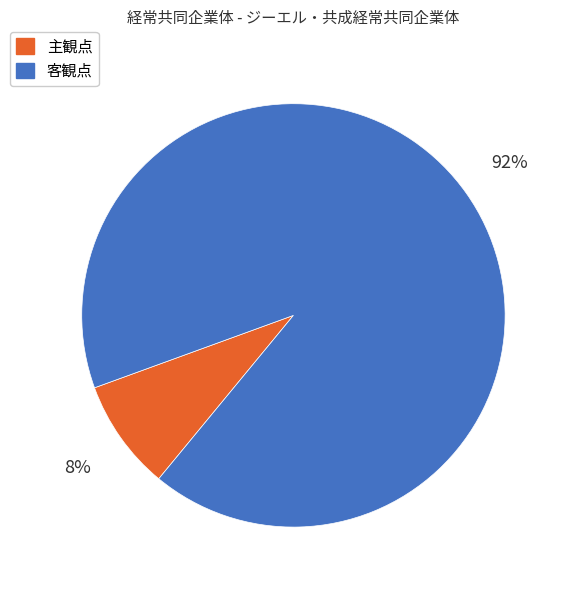

Count the number of slices in the pie.

2